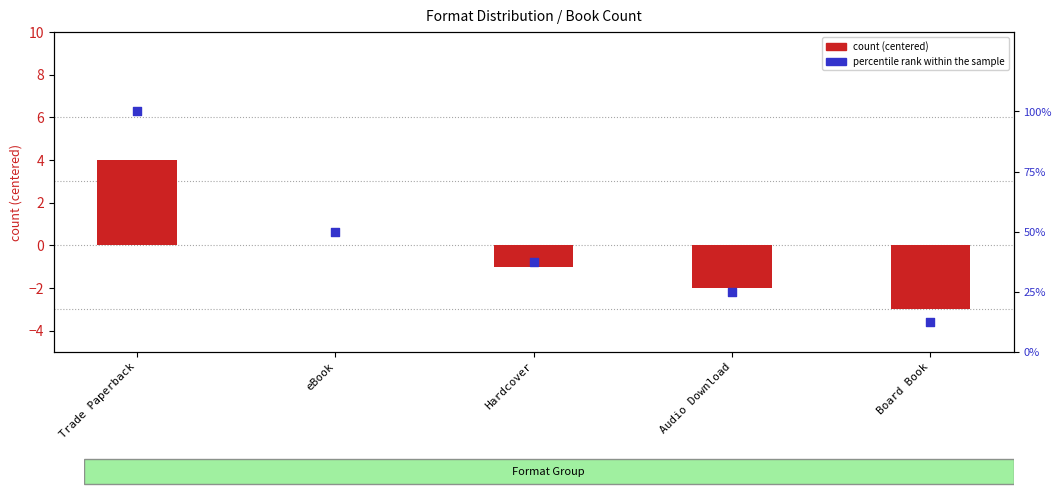

At how many categories does at least one series exceed 83?

1